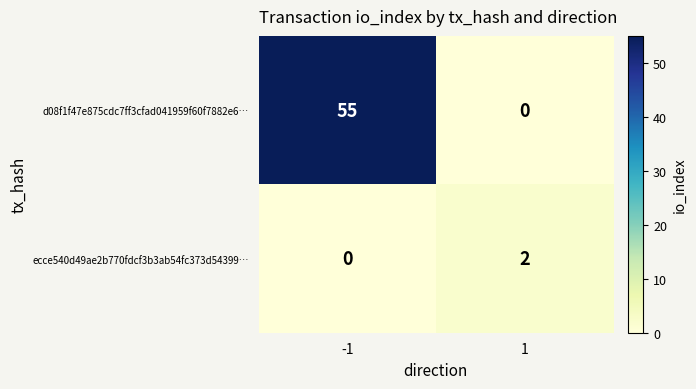

What is the maximum value shown in the chart?

55